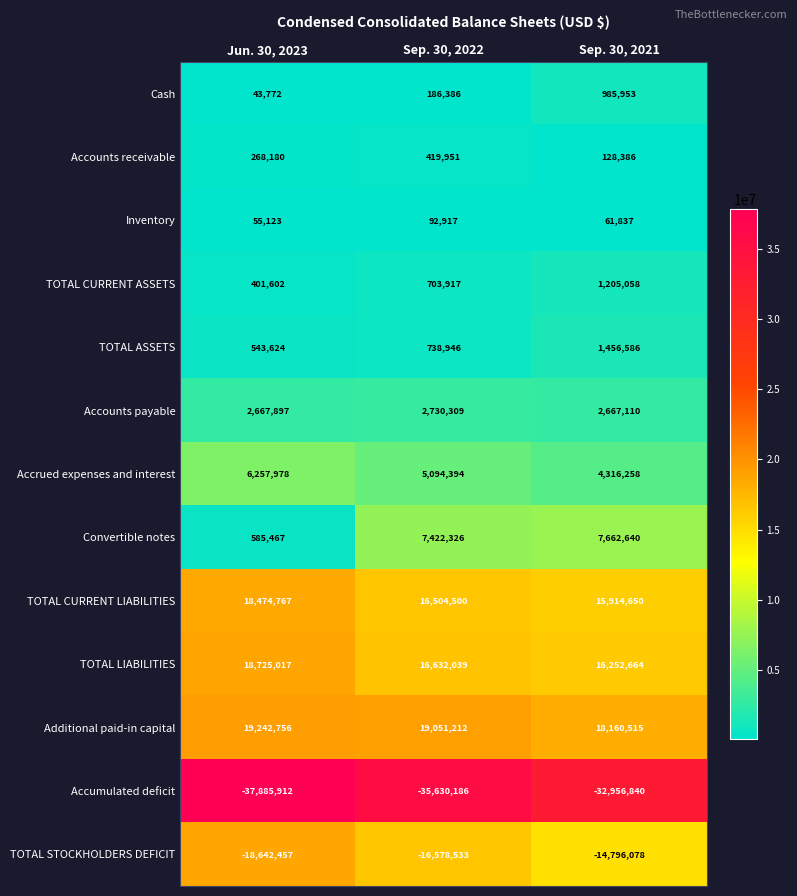

What is the average value of the TOTAL STOCKHOLDERS DEFICIT series?

-16672356